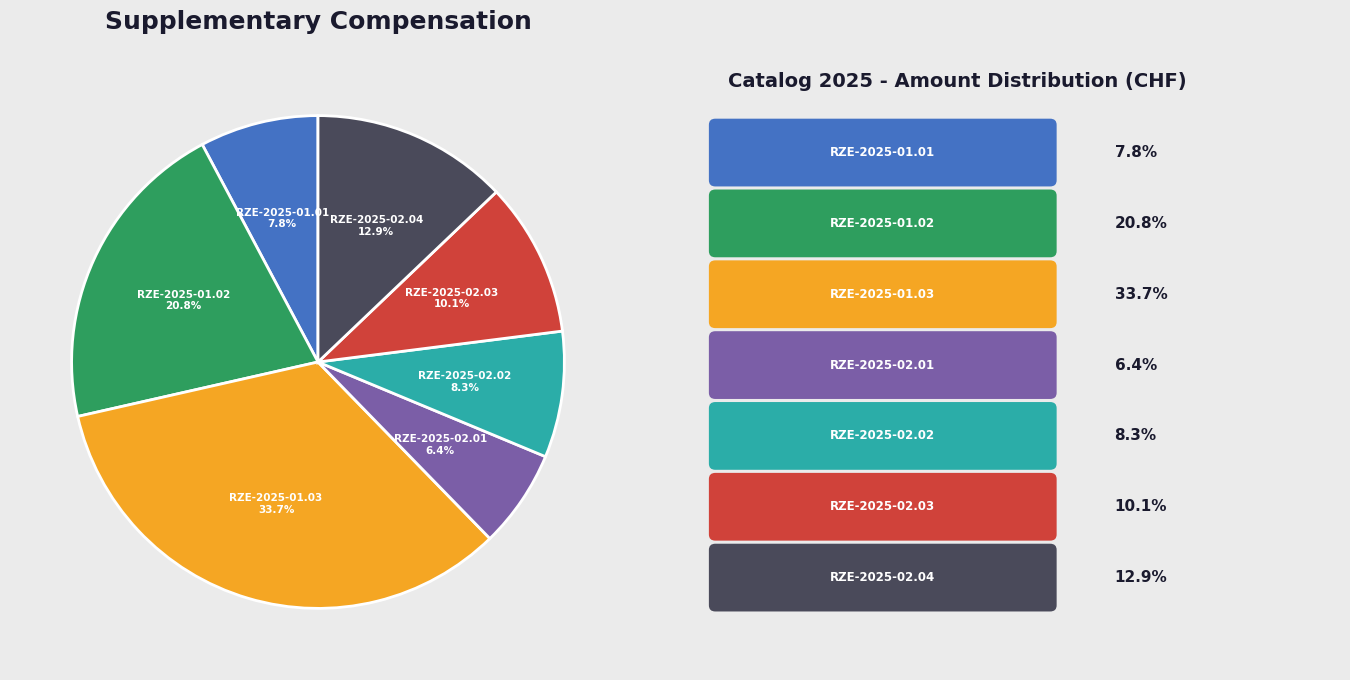

Is there a majority slice in this chart?

No